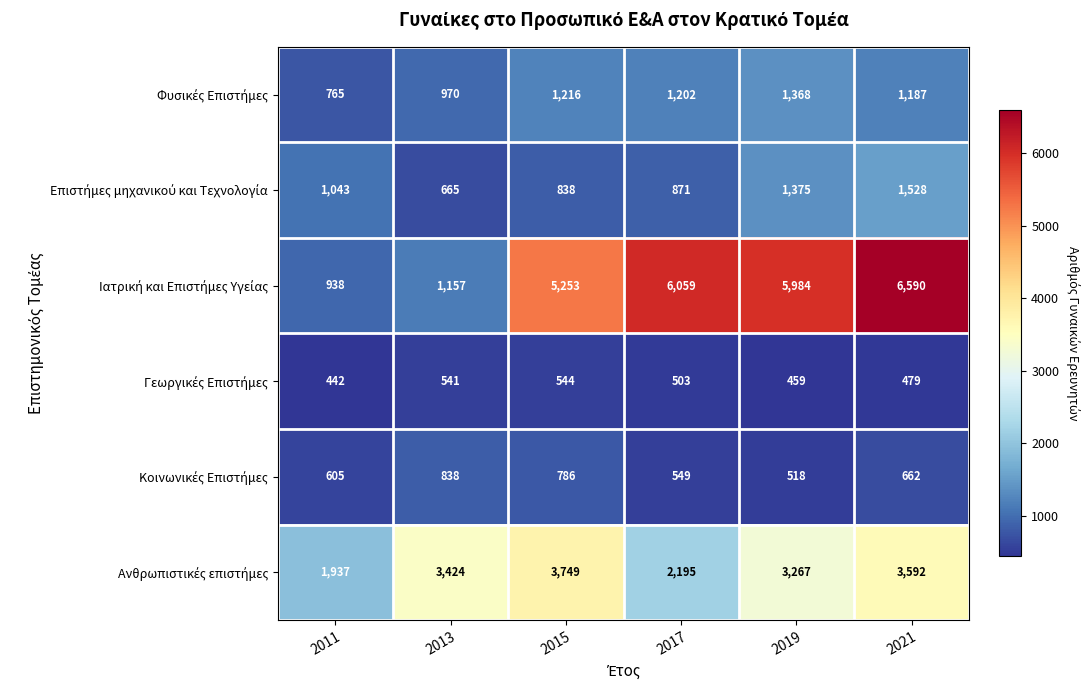

What is the spread (max minus min) of values at 2011?

1495